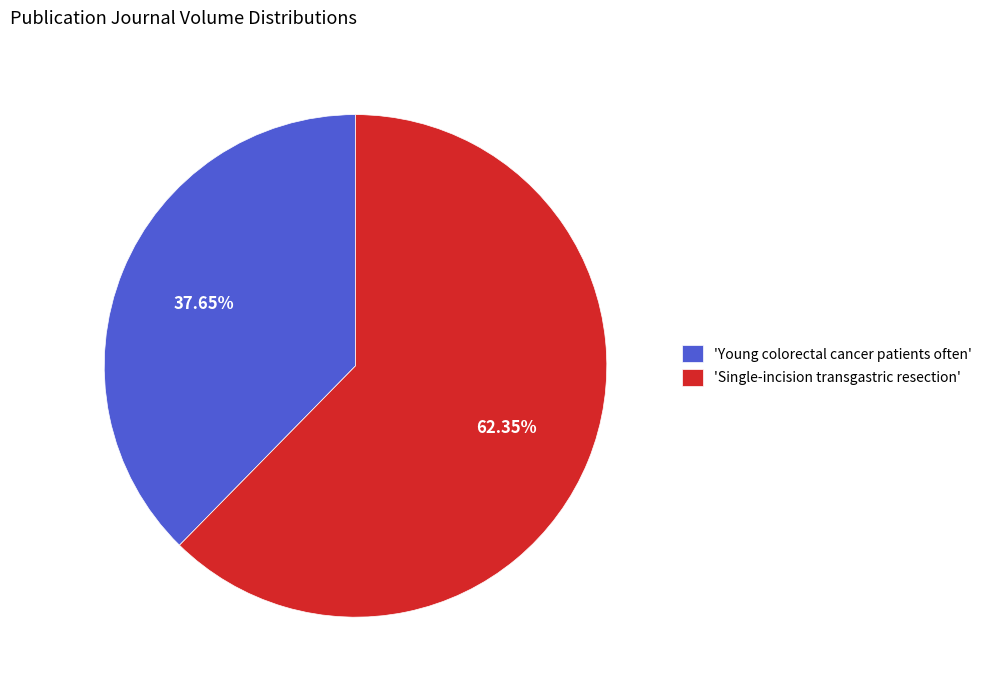

What is the ratio of the value at 'Single-incision transgastric resection' to the value at 'Young colorectal cancer patients often'?

1.7